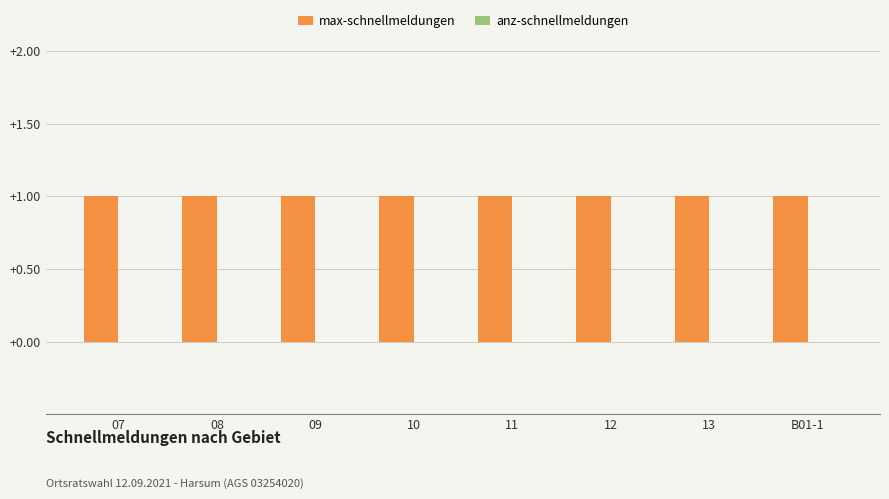

Which series changed the most between 09 and B01-1?

max-schnellmeldungen